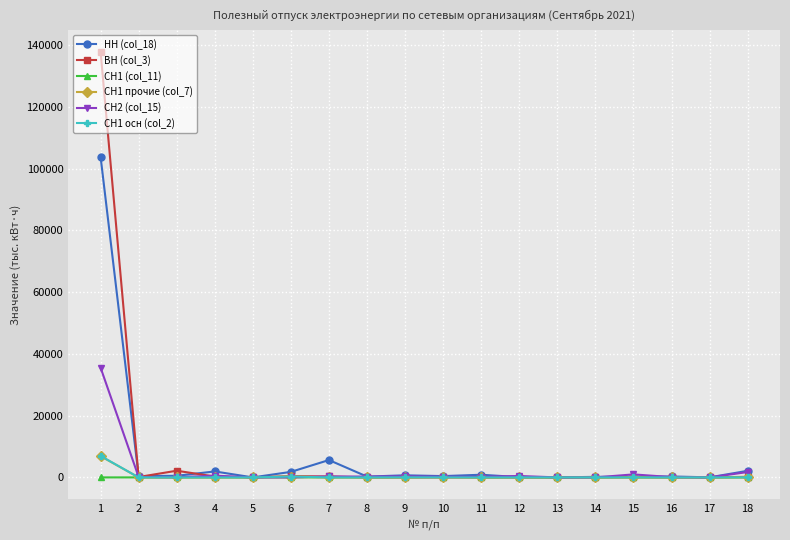

At which label does СН2 (col_15) first exceed 193?

1